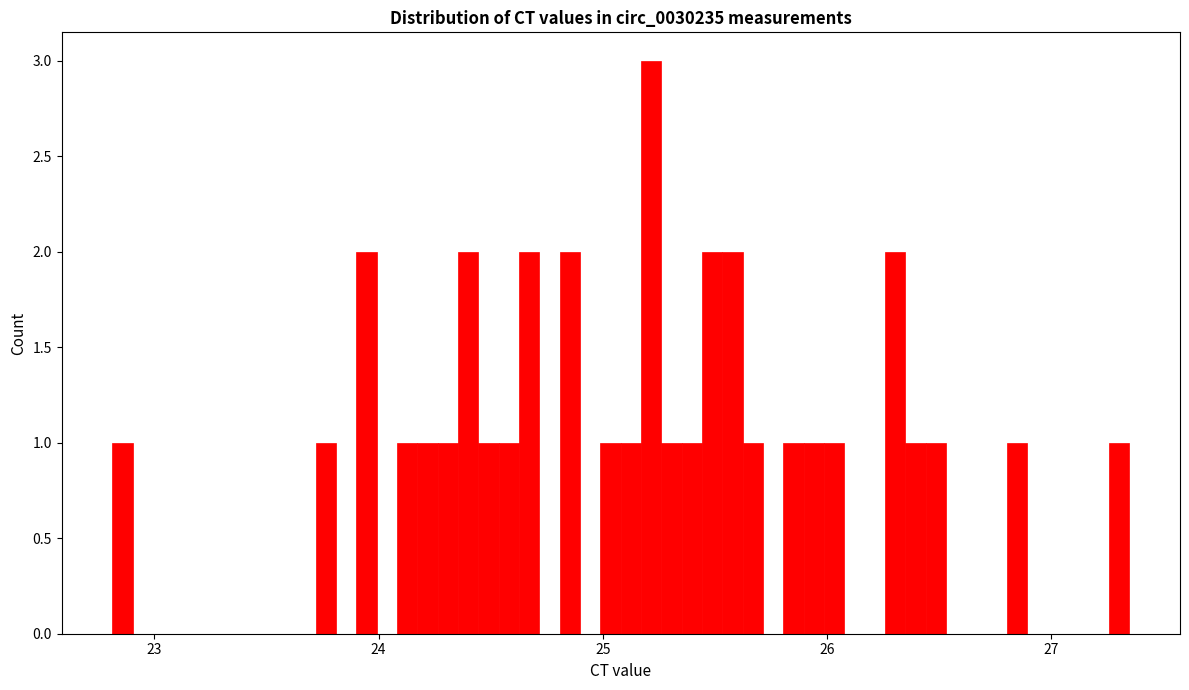

Around what value on the x-axis is the tallest bar? Give the approximate position of its centre, as read against the axis.

25.2